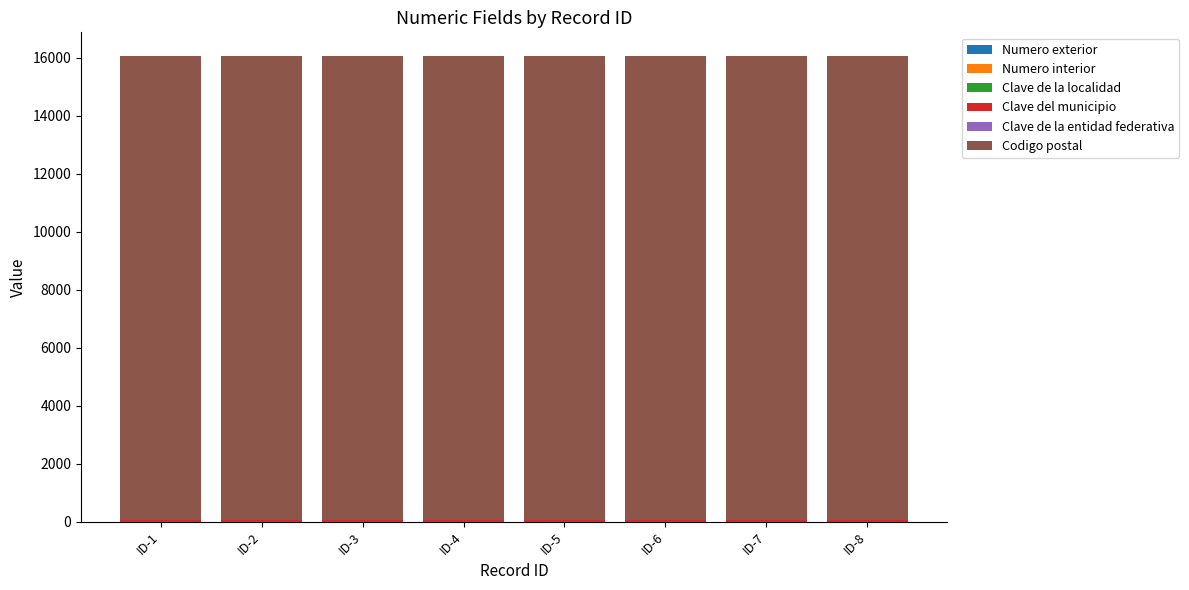

Which series changed the most between ID-3 and ID-4?

Numero exterior